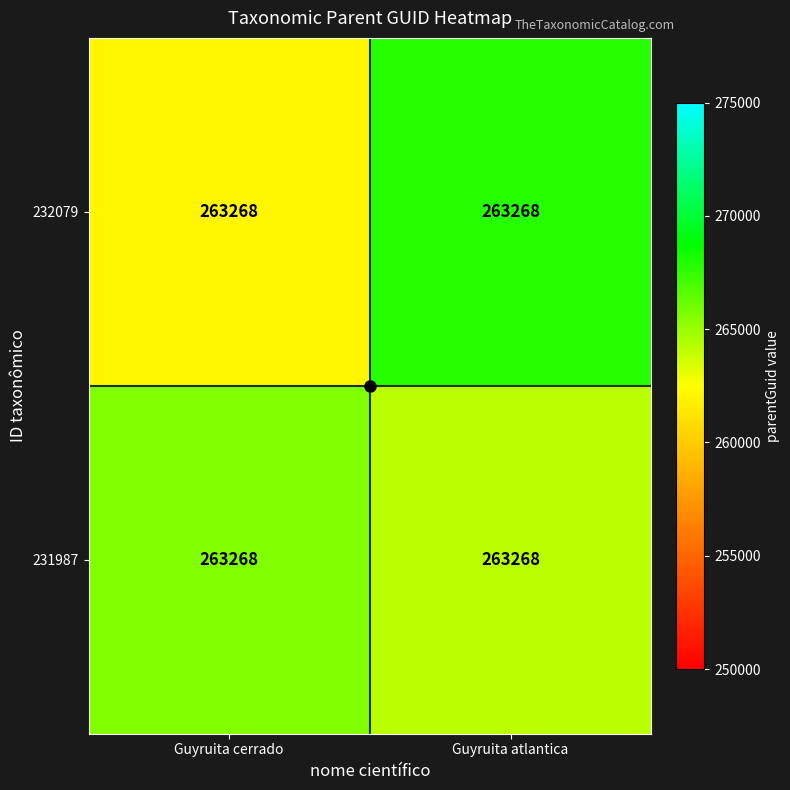

The 231987 series shows 428137.3 at Guyruita atlantica. True or false?

False